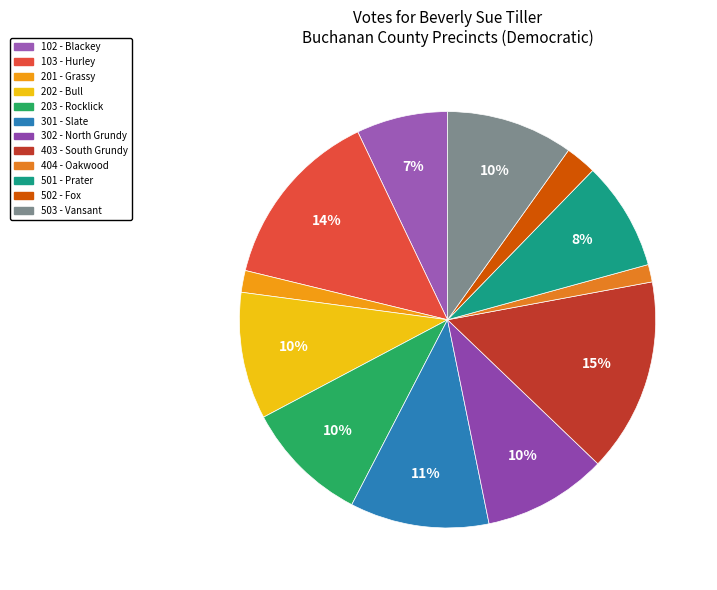

Does 501 - Prater represent more than half of the total?

No